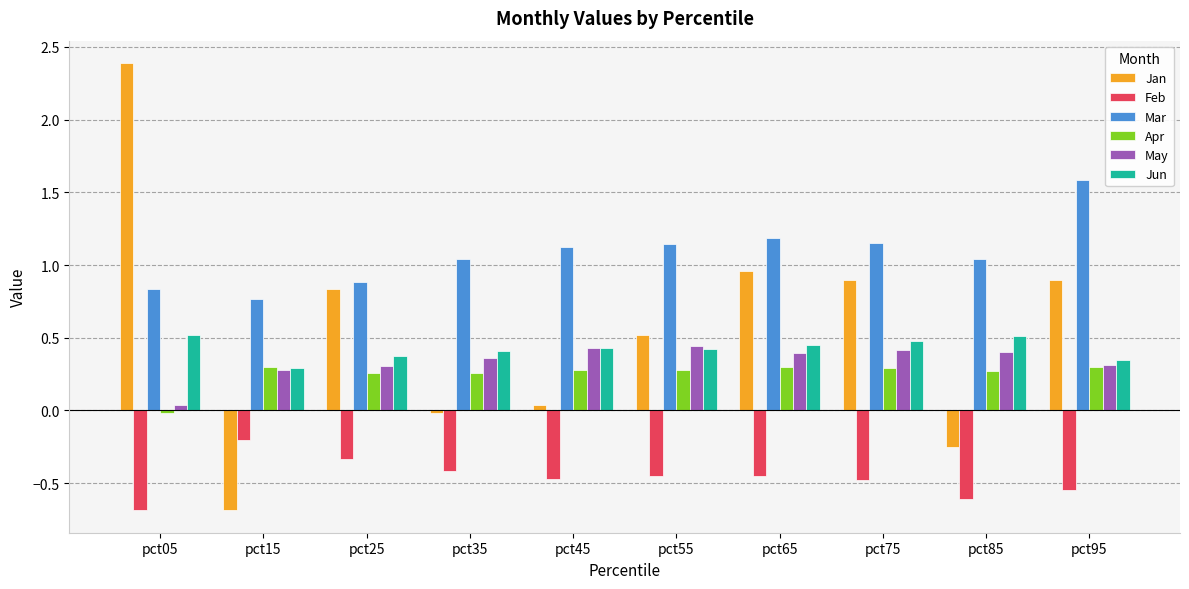

How many distinct data groups are displayed?

6